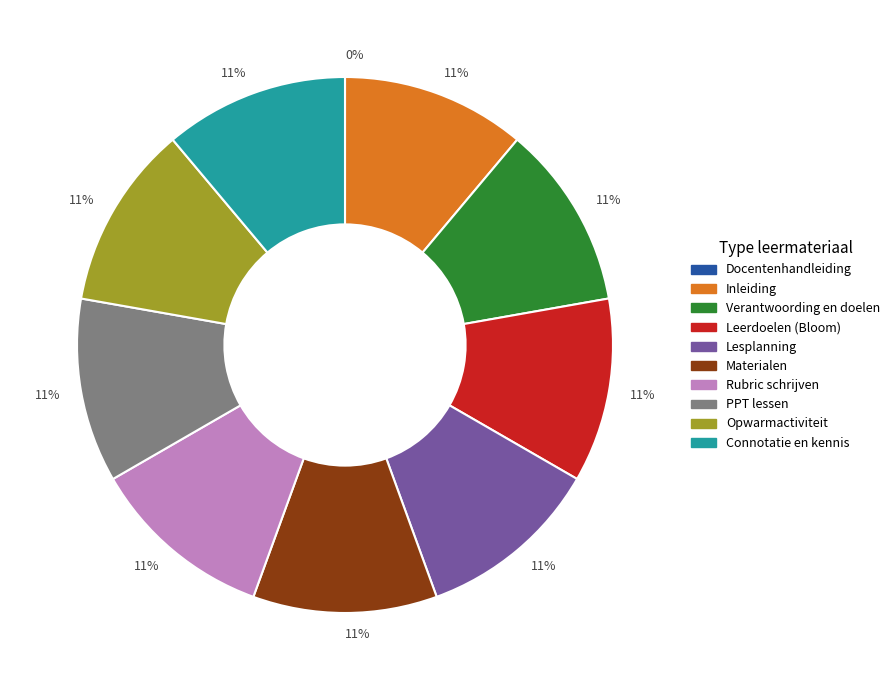

To the nearest percent, what is the difference between the largest and smallest slice percentages?

11%